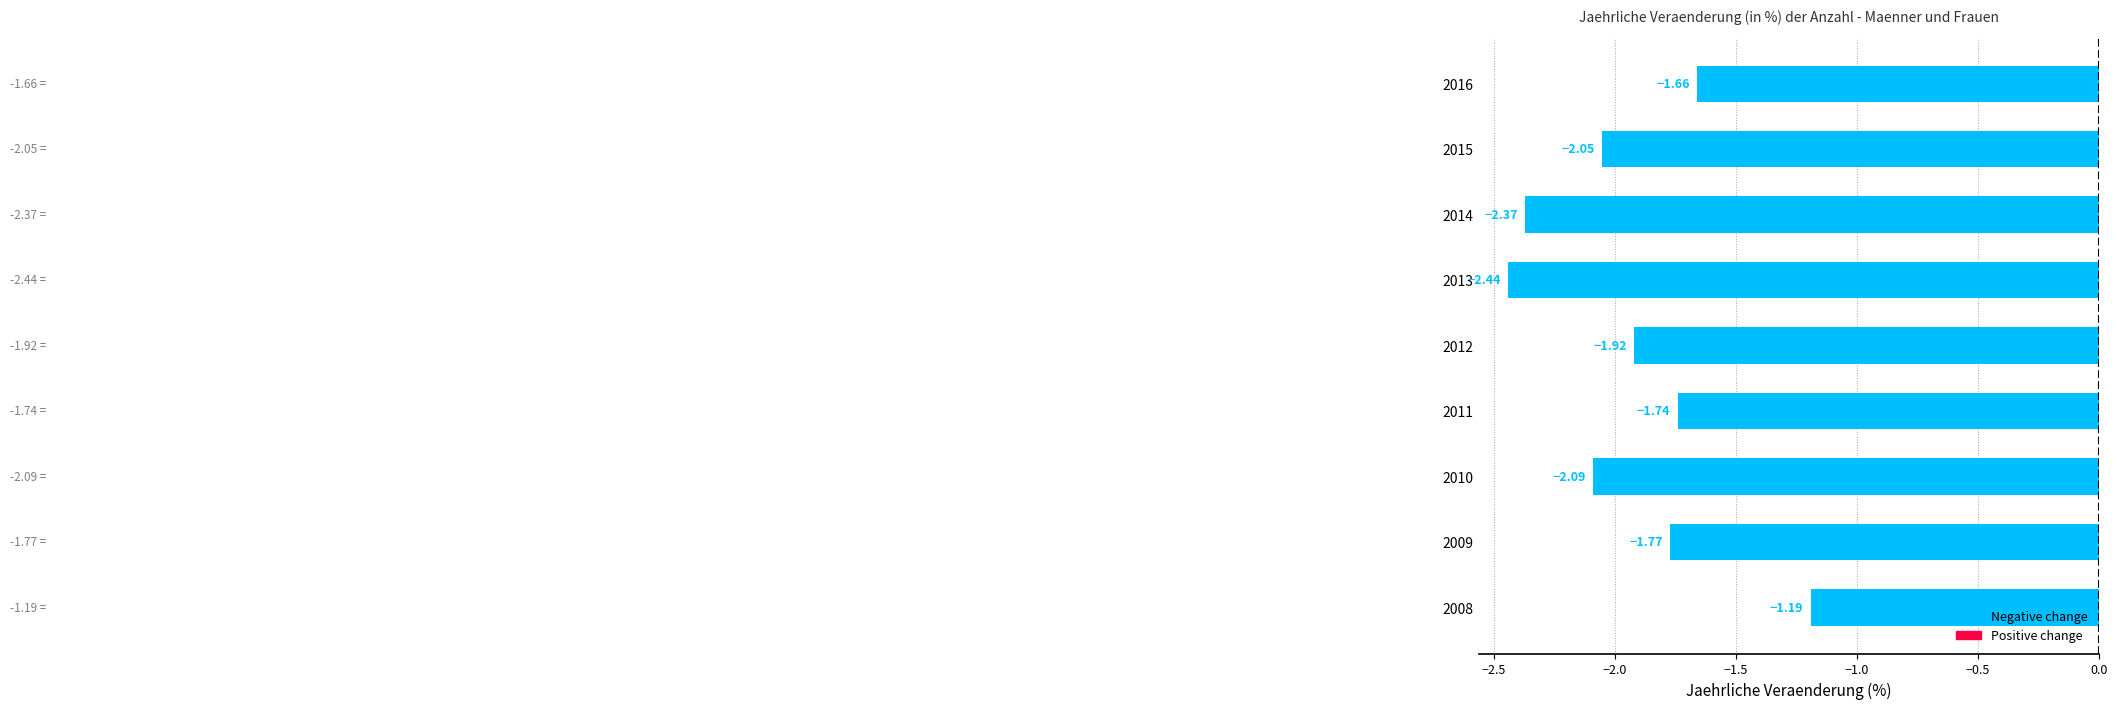

List the labels in order of value, largest first.

2008, 2016, 2011, 2009, 2012, 2015, 2010, 2014, 2013